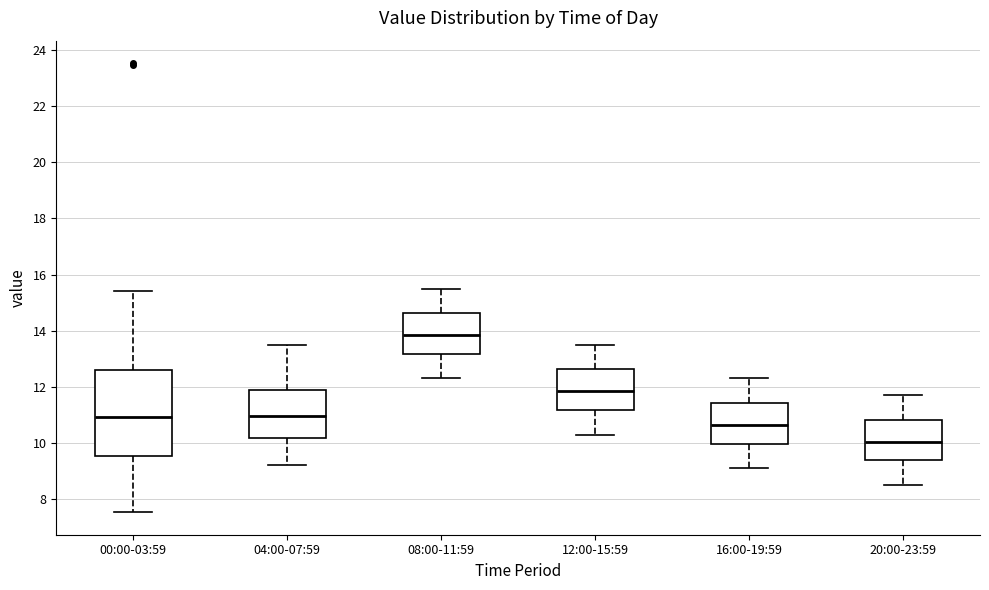

Reading left to right, transcribe this box plot: for each box, give where its median line is, the range the box spans, and where its two whiskers end, as read against the y-axis. The values are not printed on the chart, so give them approximately, as read against the axis.

00:00-03:59: median 11.0, box 9.6 to 12.6, whiskers 7.6 to 15.4
04:00-07:59: median 11.0, box 10.2 to 11.8, whiskers 9.2 to 13.6
08:00-11:59: median 13.8, box 13.2 to 14.6, whiskers 12.4 to 15.6
12:00-15:59: median 11.8, box 11.2 to 12.6, whiskers 10.4 to 13.6
16:00-19:59: median 10.6, box 10.0 to 11.4, whiskers 9.2 to 12.4
20:00-23:59: median 10.0, box 9.4 to 10.8, whiskers 8.6 to 11.8